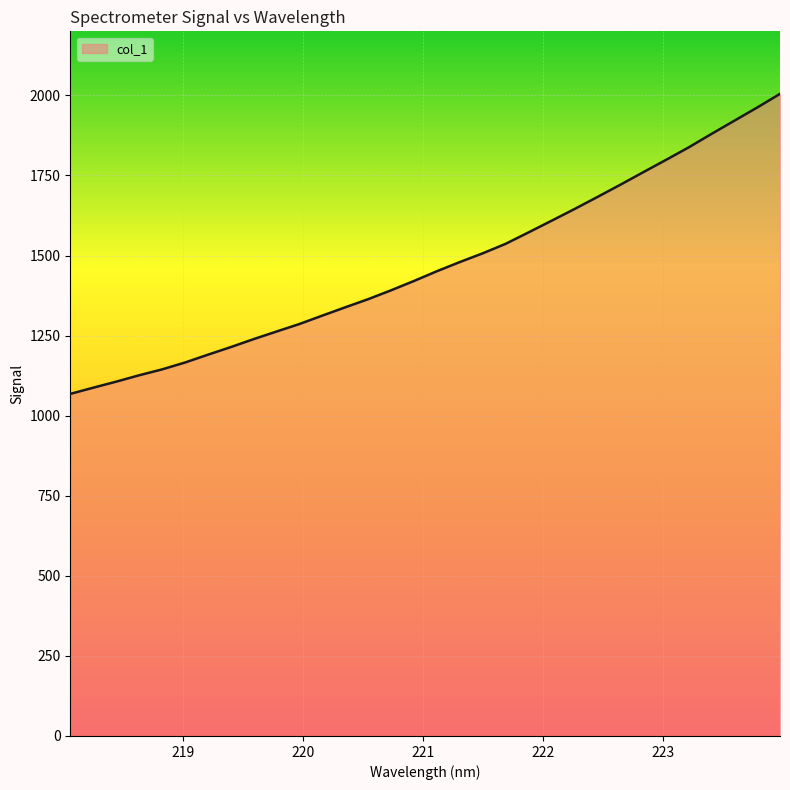

What is the greatest value displayed?

2004.8